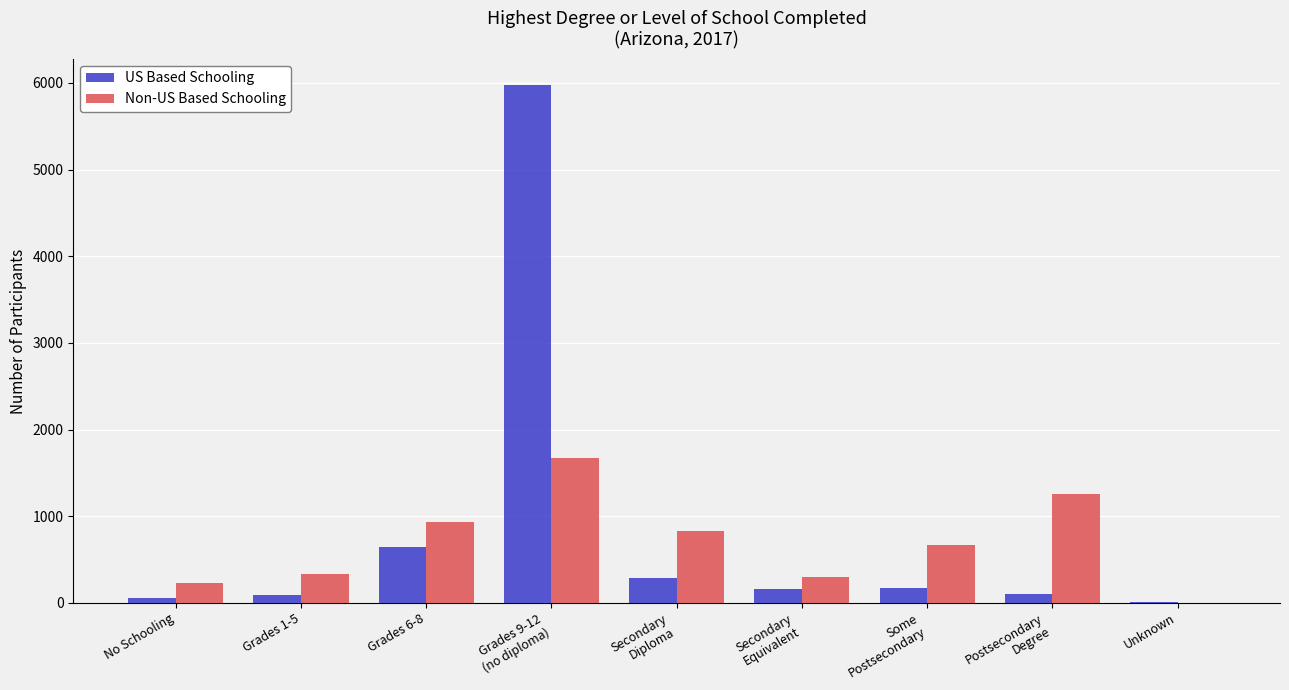

The value of Non-US Based Schooling at Grades 1-5 is 545. True or false?

False